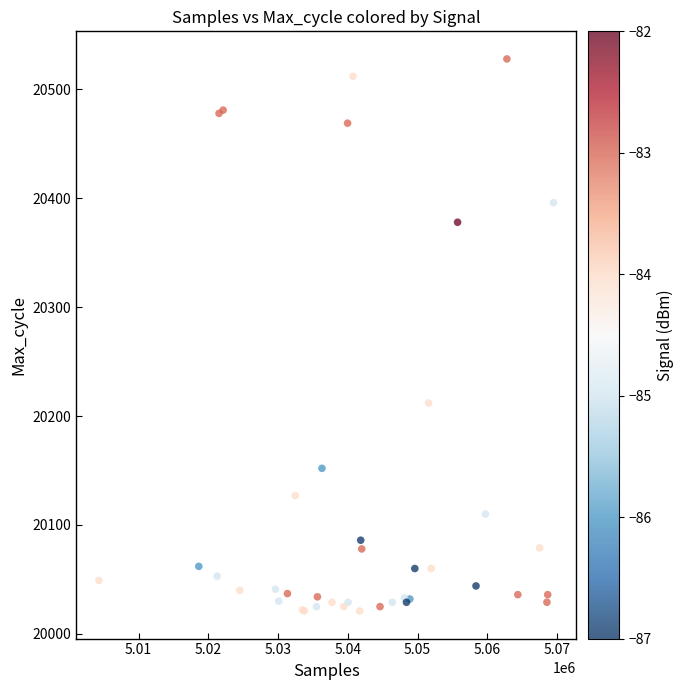

What Y value in the scatter plot is closest to 20274?

20212